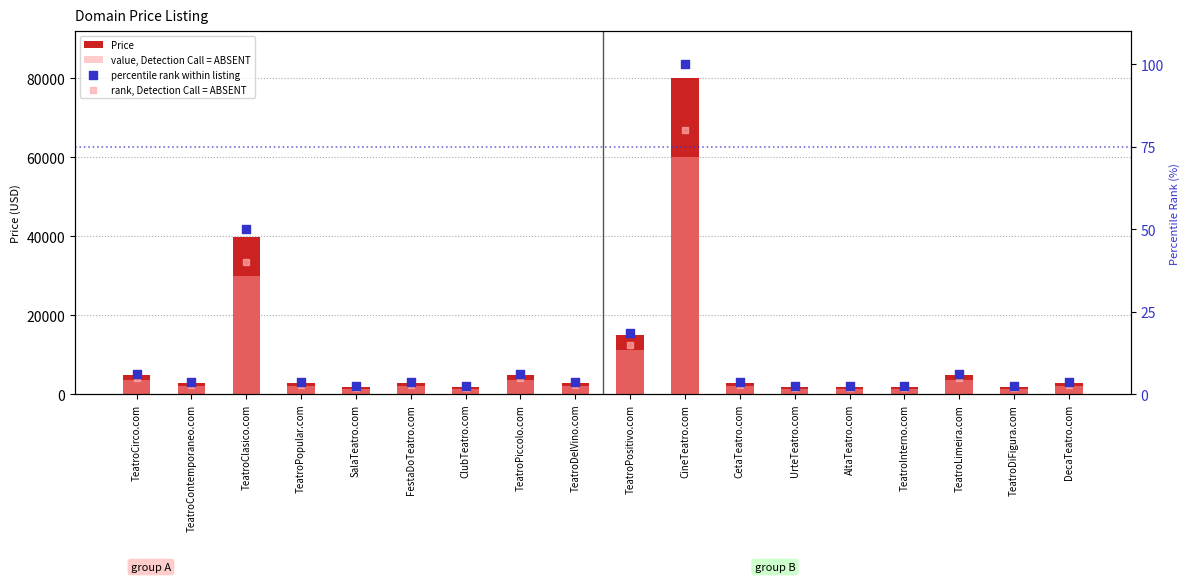

Which series contains the highest Y value?

Price